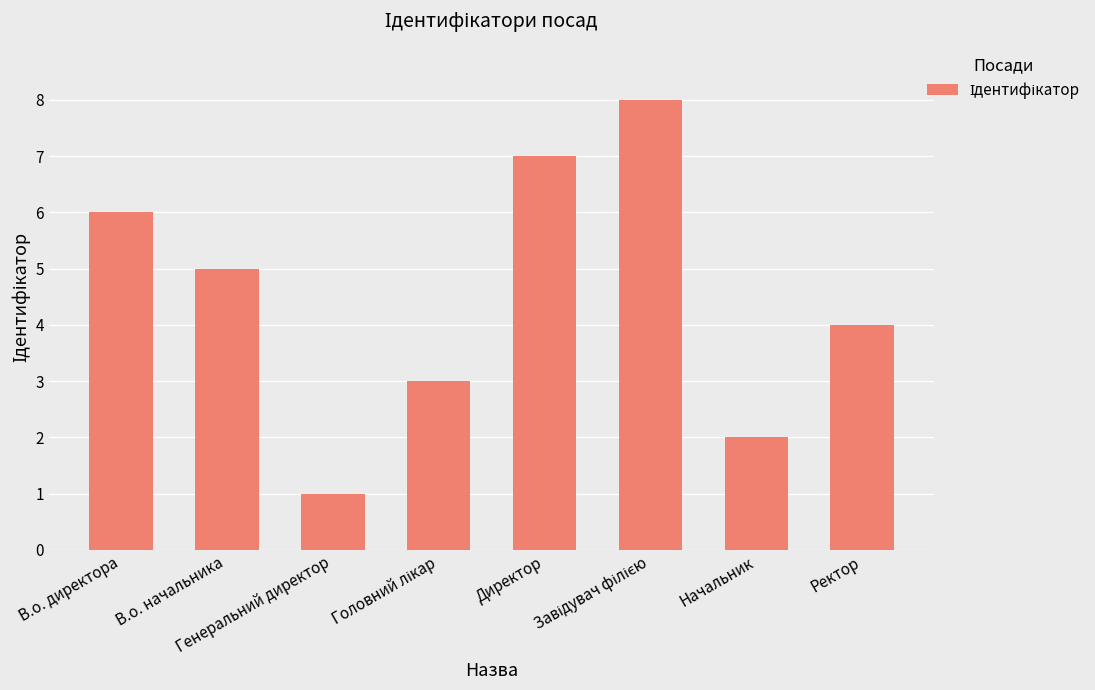

Reading left to right, transcribe all the data shown in this chart.

6	5	1	3	7	8	2	4